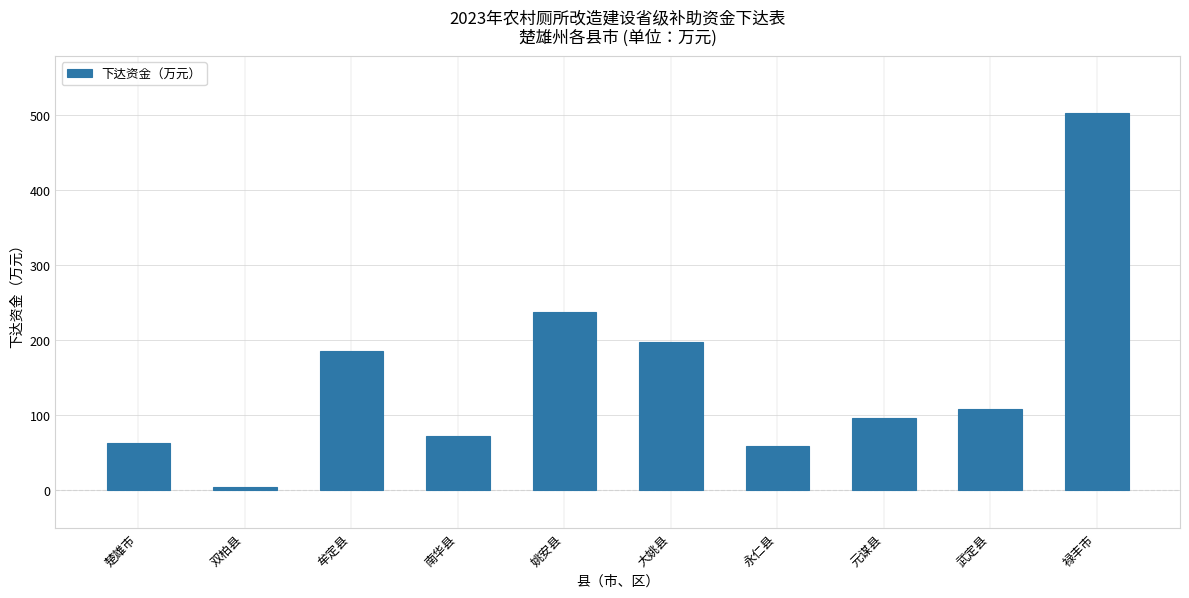

What is the label of the 4th bar from the left?

南华县